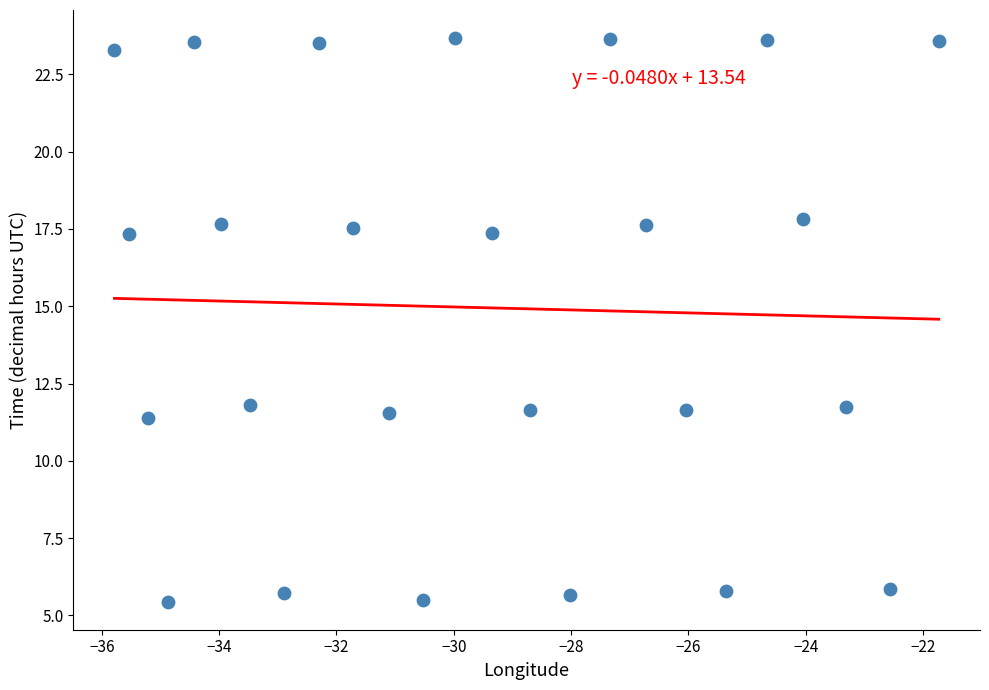

What is the range of X values (max minus min)?

14.1